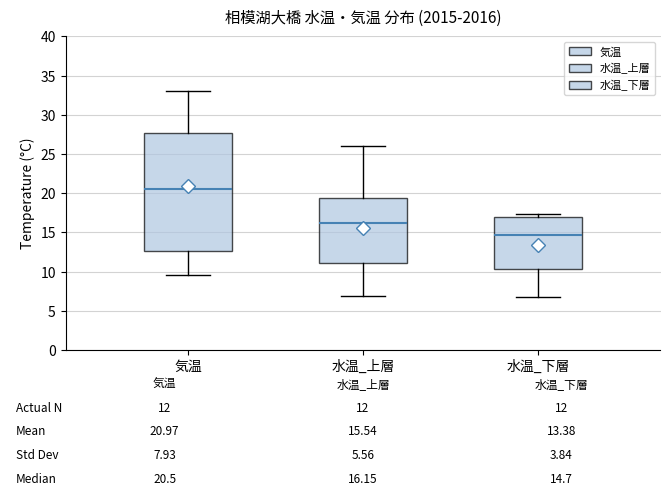

Comparing the boxes themselves (not the whiskers), which one is the tallest?

気温